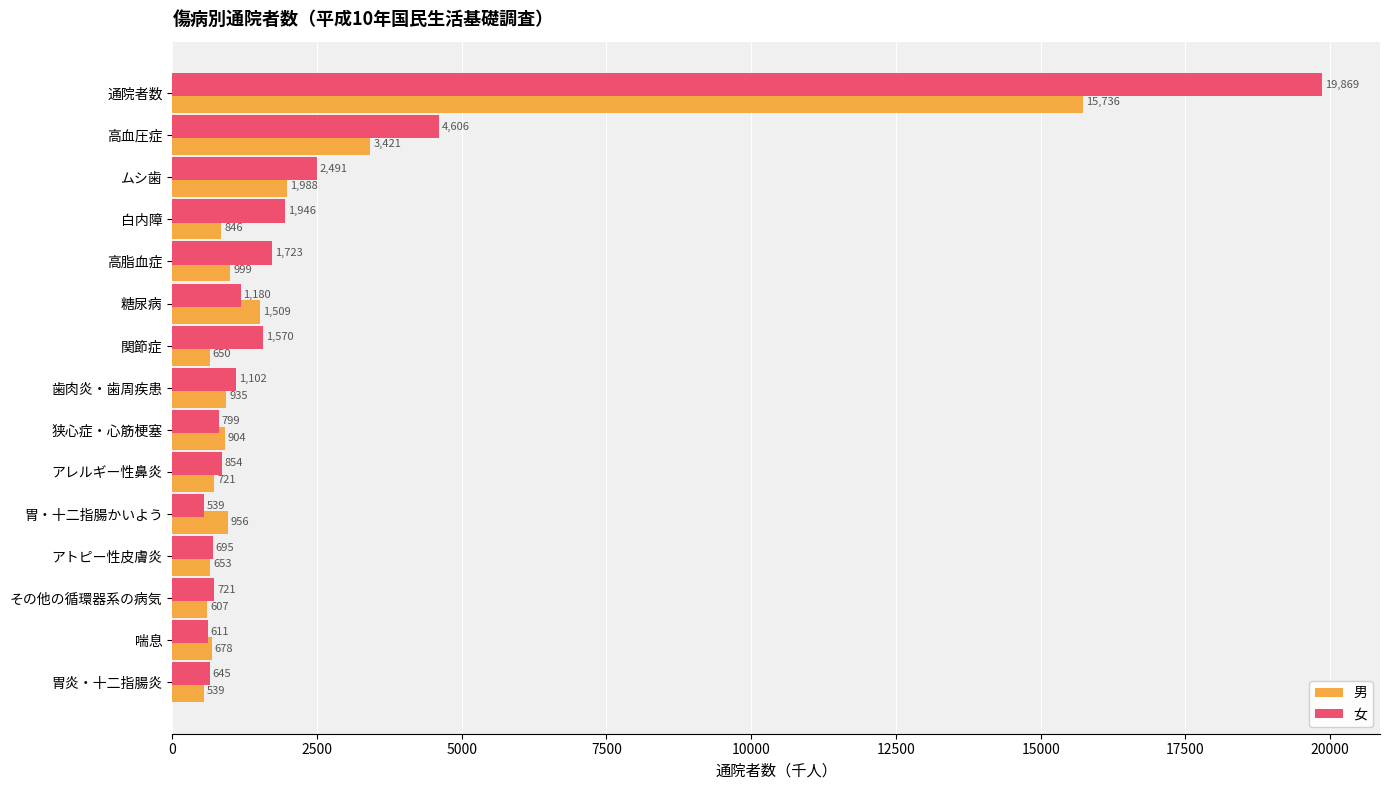

Which series has the largest total across all categories?

女